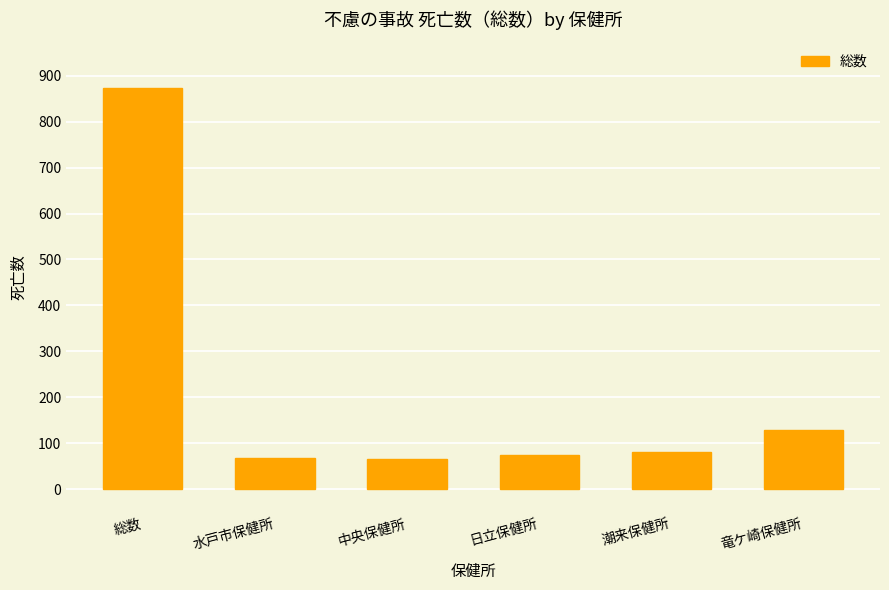

What is the change in value from 潮来保健所 to 竜ケ崎保健所?

+47